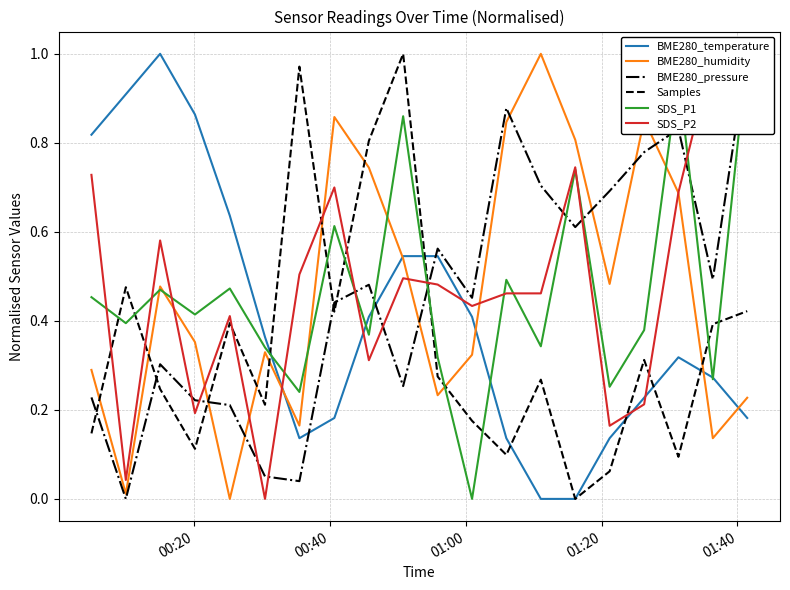

After their last crossing, which series has the higher values: Samples or BME280_humidity?

Samples